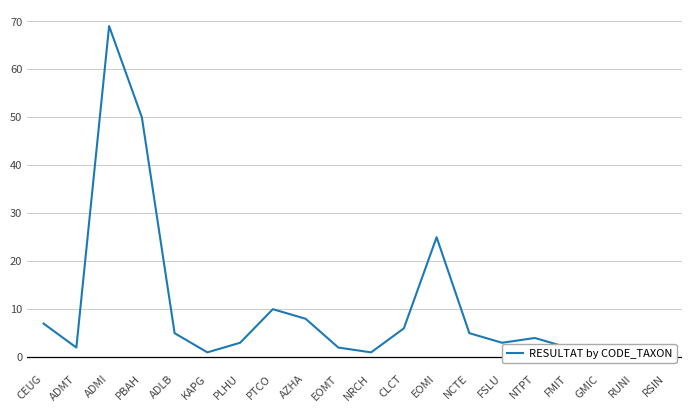

Reading right to left, what are all the values shown in this chart?

2	1	1	2	4	3	5	25	6	1	2	8	10	3	1	5	50	69	2	7